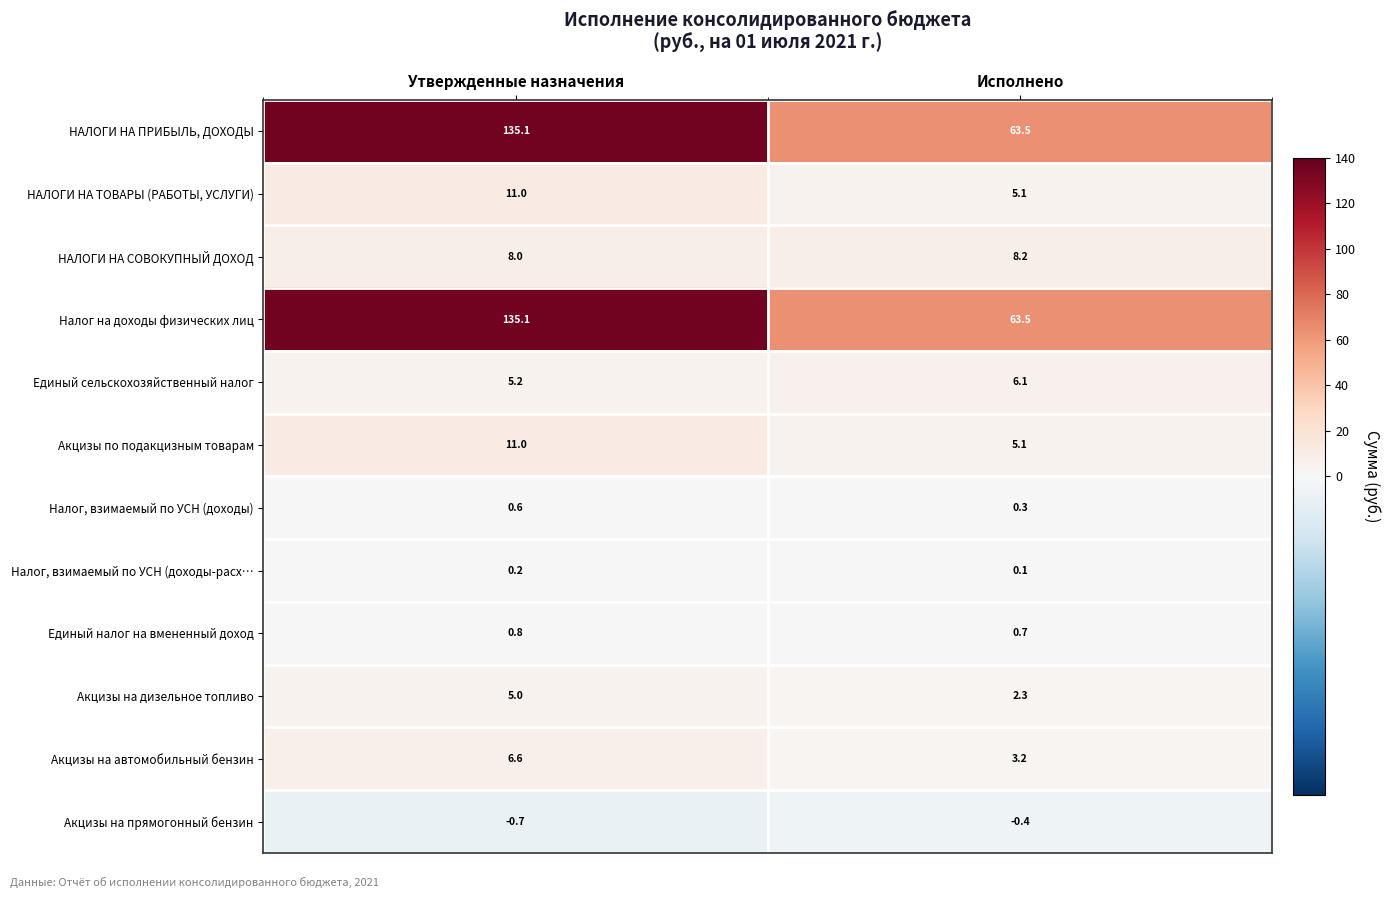

What is the difference between the Акцизы на прямогонный бензин values at Утвержденные назначения and Исполнено?

0.3